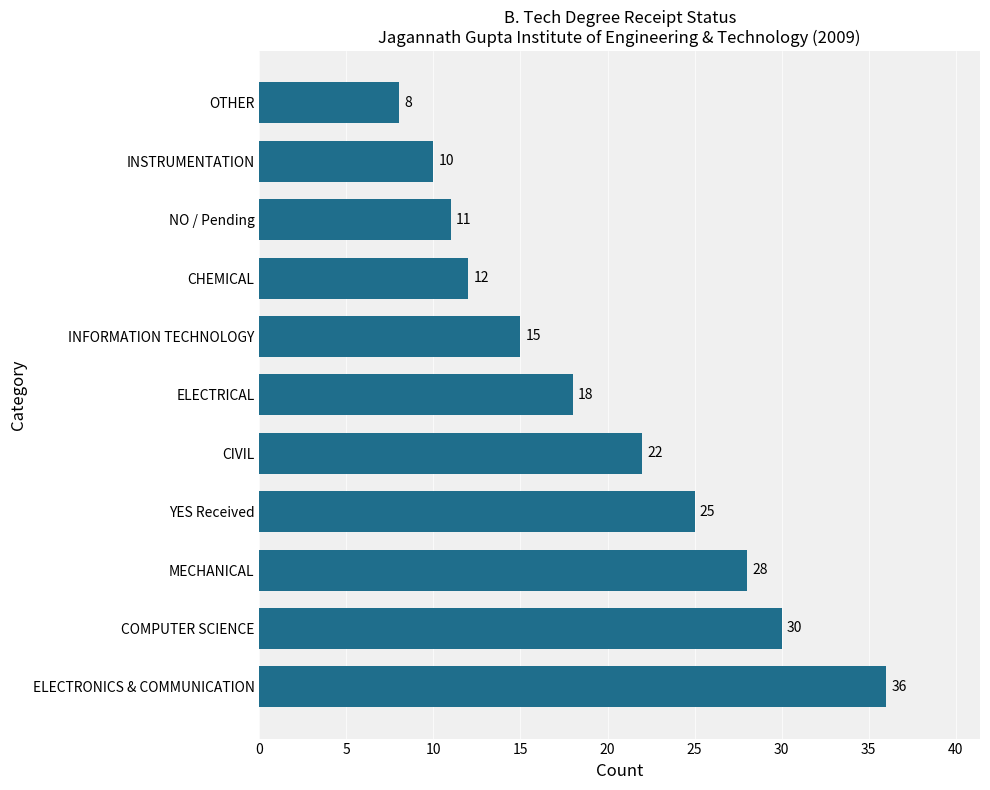

Reading top to bottom, extract all data points from this chart.

OTHER=8	INSTRUMENTATION=10	NO / Pending=11	CHEMICAL=12	INFORMATION TECHNOLOGY=15	ELECTRICAL=18	CIVIL=22	YES Received=25	MECHANICAL=28	COMPUTER SCIENCE=30	ELECTRONICS & COMMUNICATION=36